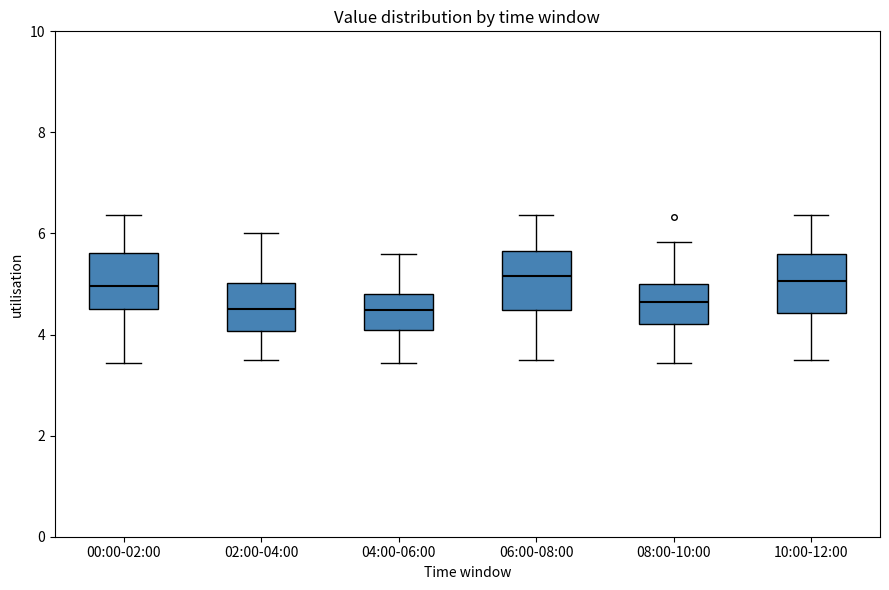

Reading left to right, transcribe this box plot: for each box, give where its median line is, the range the box spans, and where its two whiskers end, as read against the y-axis. The values are not printed on the chart, so give them approximately, as read against the axis.

00:00-02:00: median 5.0, box 4.6 to 5.6, whiskers 3.4 to 6.4
02:00-04:00: median 4.6, box 4.0 to 5.0, whiskers 3.6 to 6.0
04:00-06:00: median 4.4, box 4.2 to 4.8, whiskers 3.4 to 5.6
06:00-08:00: median 5.2, box 4.4 to 5.6, whiskers 3.6 to 6.4
08:00-10:00: median 4.6, box 4.2 to 5.0, whiskers 3.4 to 5.8
10:00-12:00: median 5.0, box 4.4 to 5.6, whiskers 3.6 to 6.4